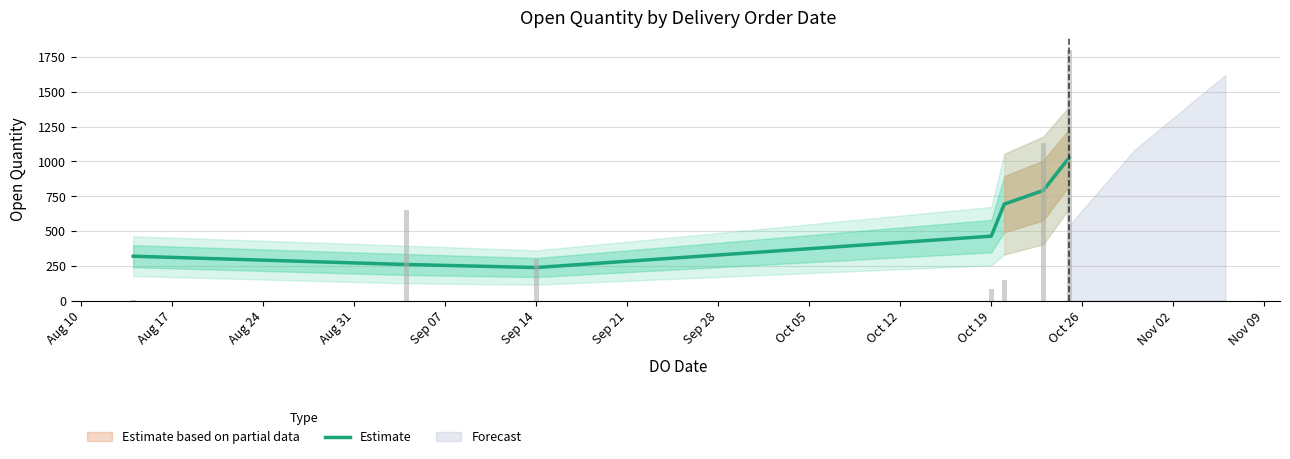

Does the chart contain any negative values?

No